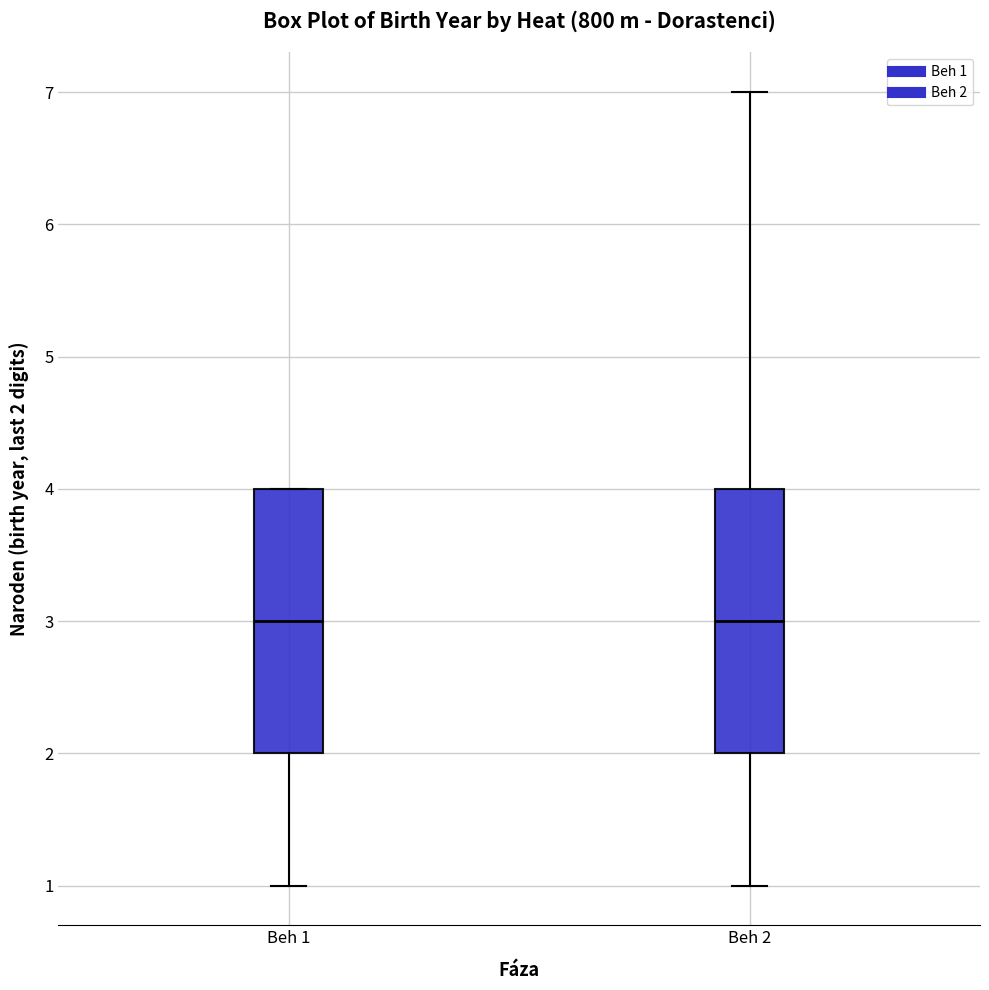

Reading left to right, read every box against the y-axis: the position of its median line, the range the box covers, and the ends of its whiskers. The values are not printed on the chart, so give them approximately, as read against the axis.

Beh 1: median 3, box 2 to 4, whiskers 1 to 4
Beh 2: median 3, box 2 to 4, whiskers 1 to 7